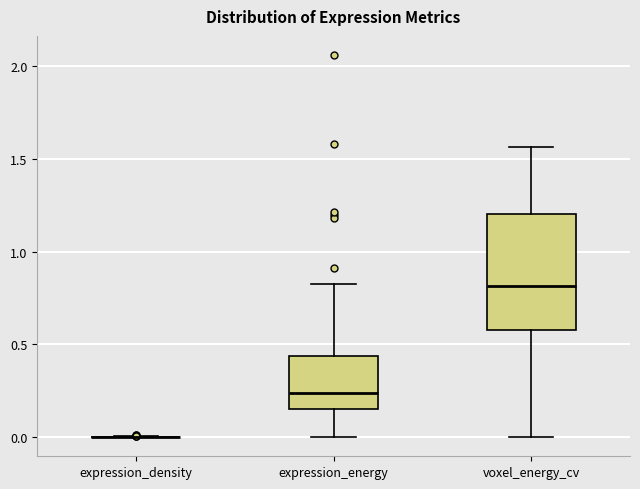

Reading left to right, read every box against the y-axis: the position of its median line, the range the box covers, and the ends of its whiskers. The values are not printed on the chart, so give them approximately, as read against the axis.

expression_density: box collapsed to a line at 0.00, whiskers 0.00 to 0.00
expression_energy: median 0.25, box 0.15 to 0.45, whiskers 0.00 to 0.85
voxel_energy_cv: median 0.80, box 0.60 to 1.20, whiskers 0.00 to 1.55